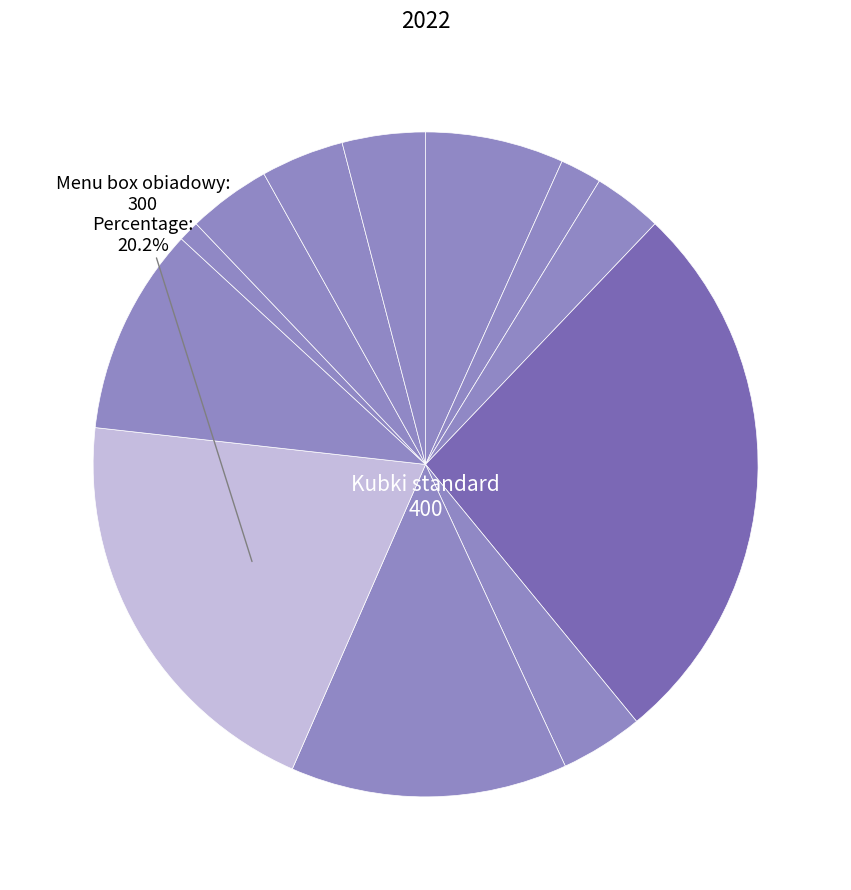

Rank the categories by value from highest to lowest.

Kubki standard, Menu box obiadowy, Łyżki jednorazowe, Noże jednorazowe, Dekiel mleczny, Łyżeczki jednorazowe, Pojemnik na zupę 460ml, Talerze deserowe, Widelce jednorazowe, Kubki 300 ml, Flaczarki 500 ml, Pojemnik plastikowy